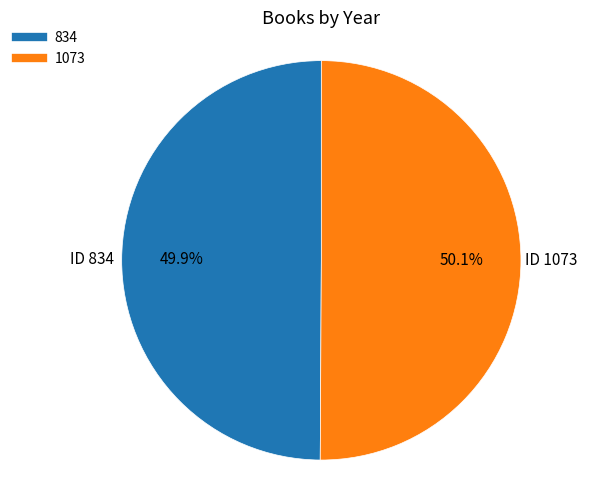

Is there a majority slice in this chart?

Yes